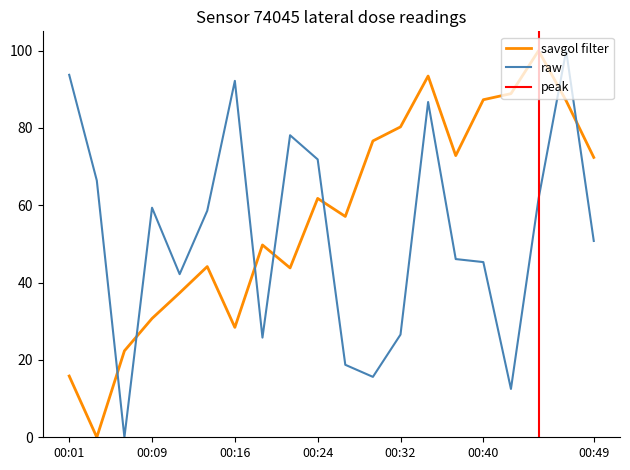

How many data points in pressure are less than 61?

10